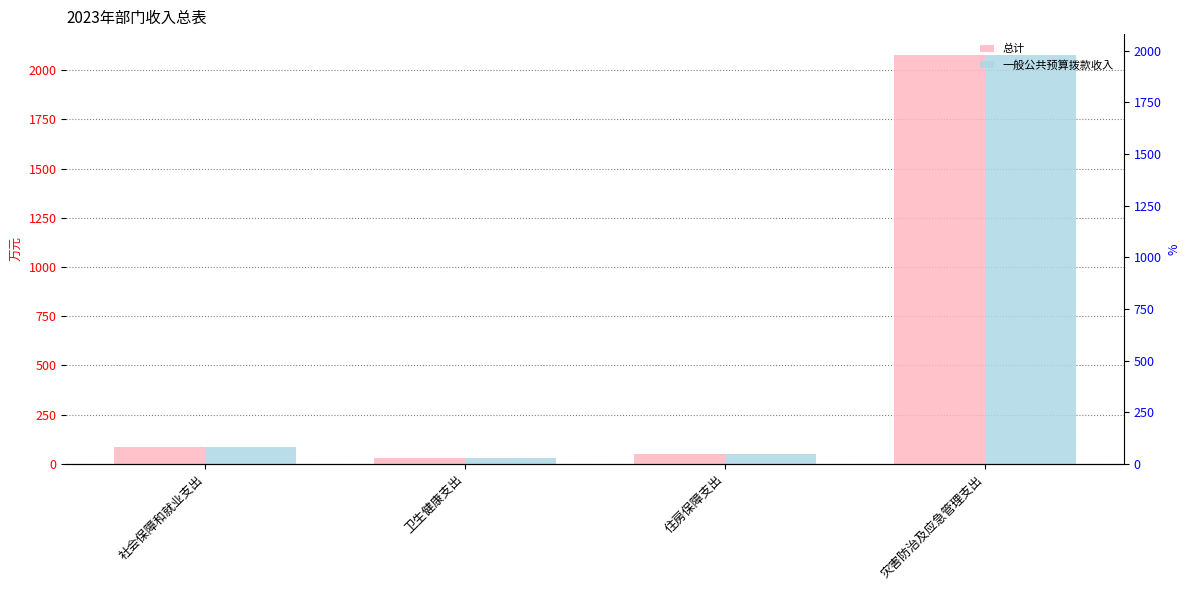

Which category has the highest value across all series?

灾害防治及应急管理支出